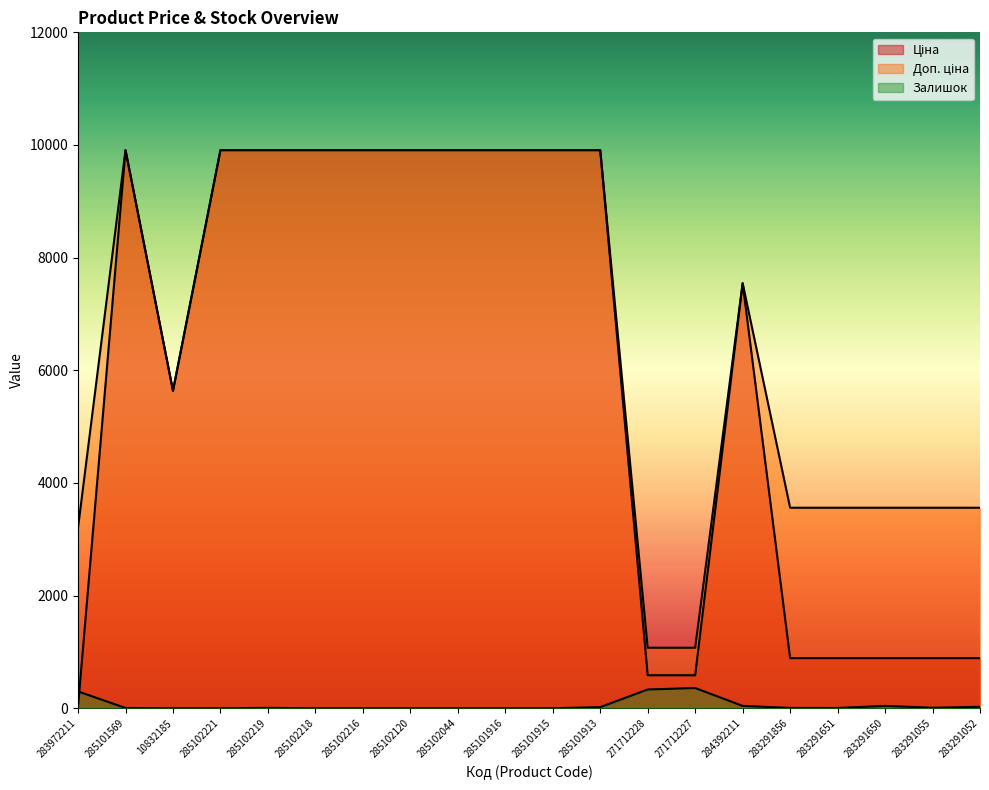

Where is the first local minimum for Залишок?

283291651